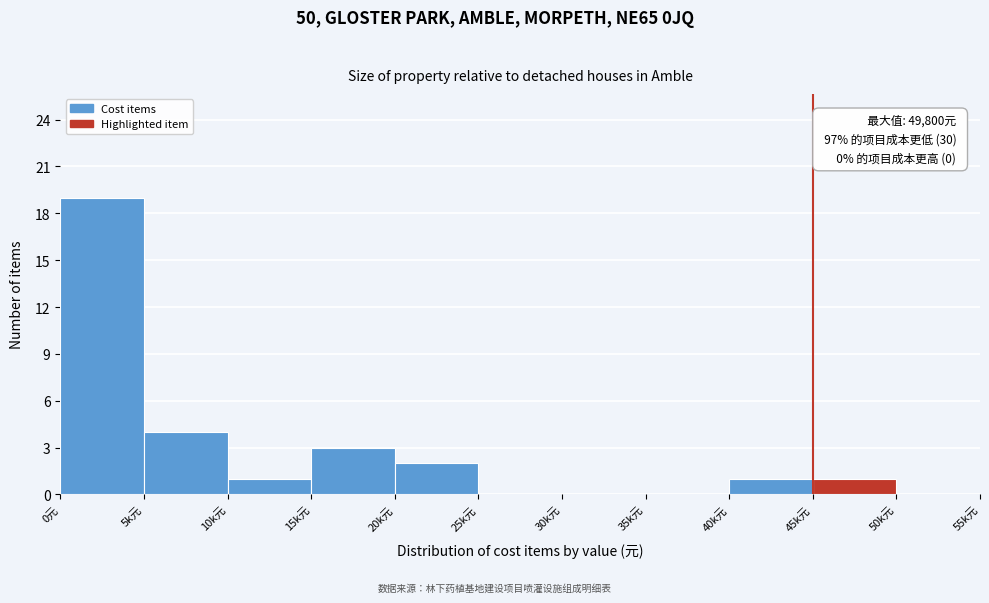

Reading right to left, what are all the values shown in this chart?

50k元=0	45k元=1	40k元=1	35k元=0	30k元=0	25k元=0	20k元=2	15k元=3	10k元=1	5k元=4	0元=19